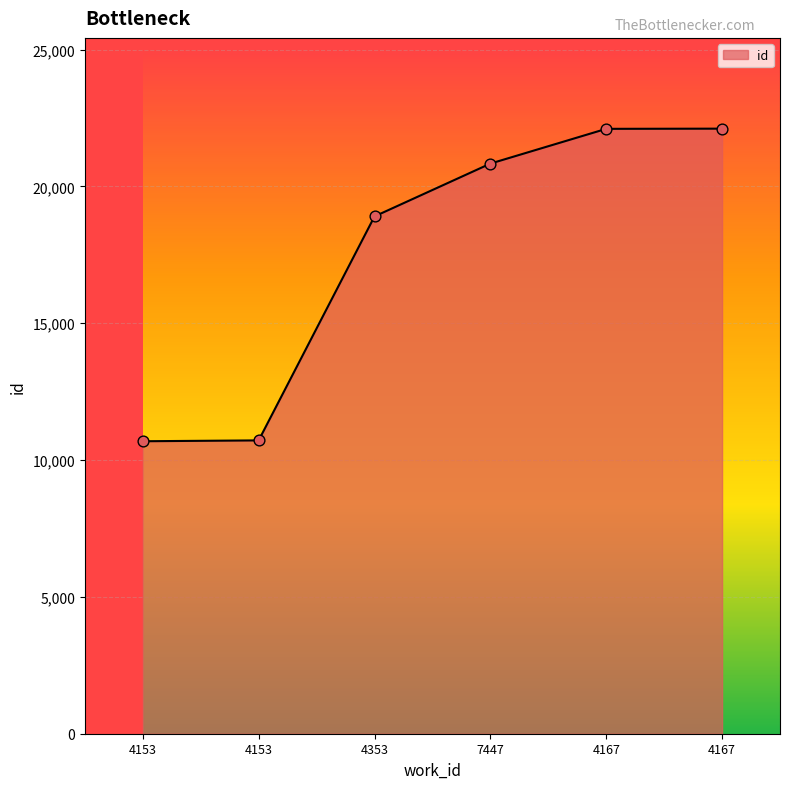

What is the change in value from 4353 to 4167?

+3200